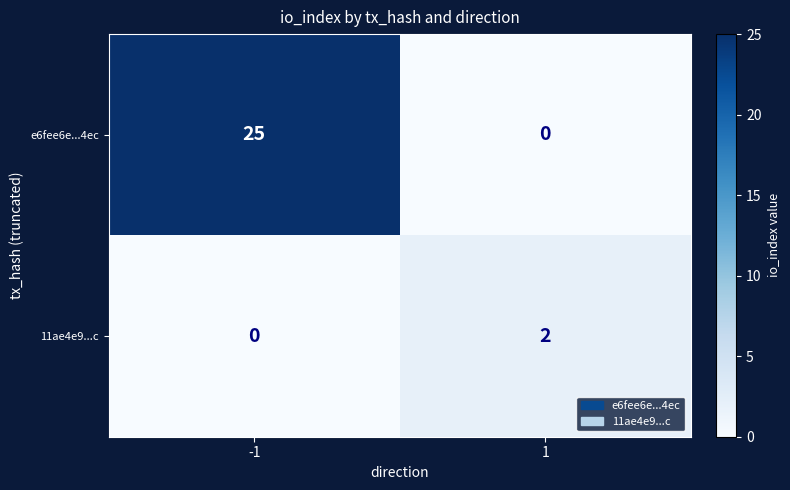

At -1, list the series in order from largest to smallest.

e6fee6e...4ec, 11ae4e9...c